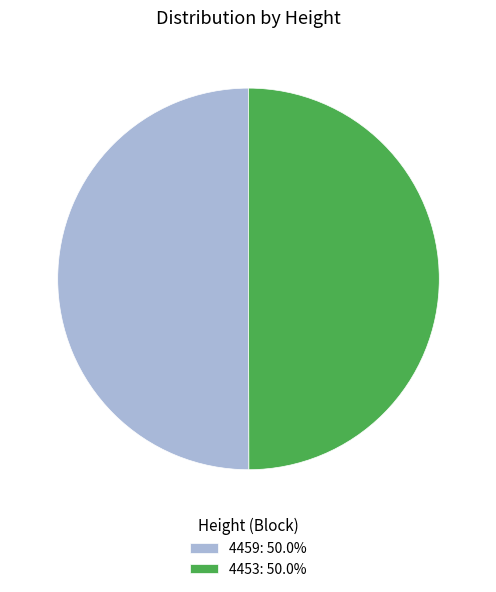

Is it true that 4459 is 50% of the pie?

True